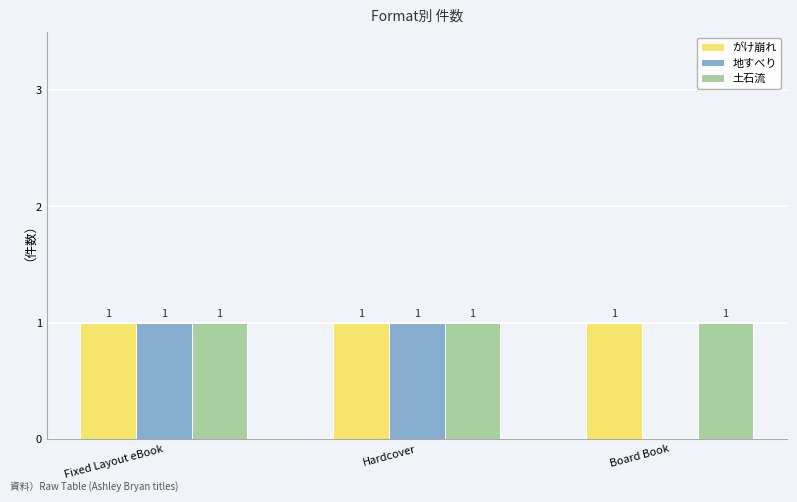

How many 地すべり values are between 0 and 1?

3